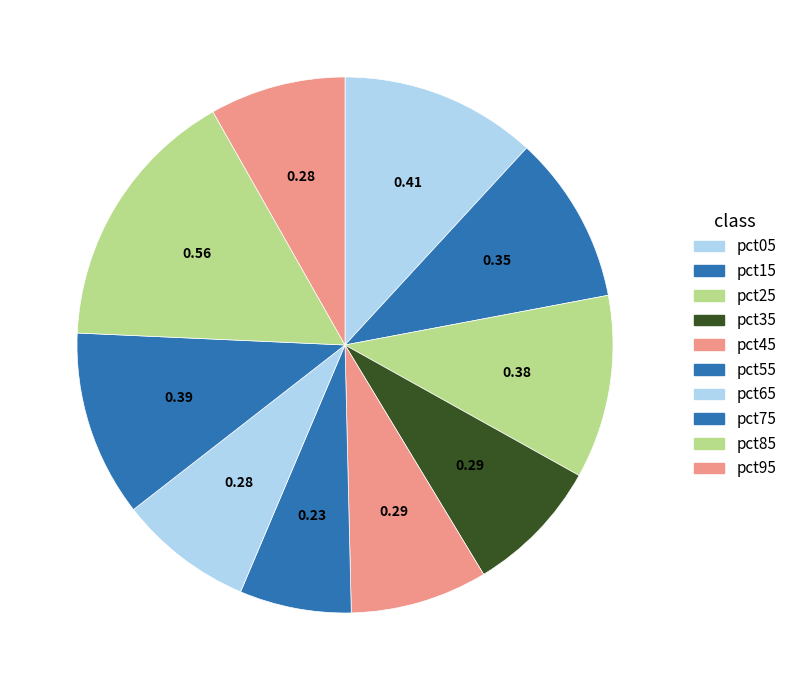

How many slices are in this pie chart?

10